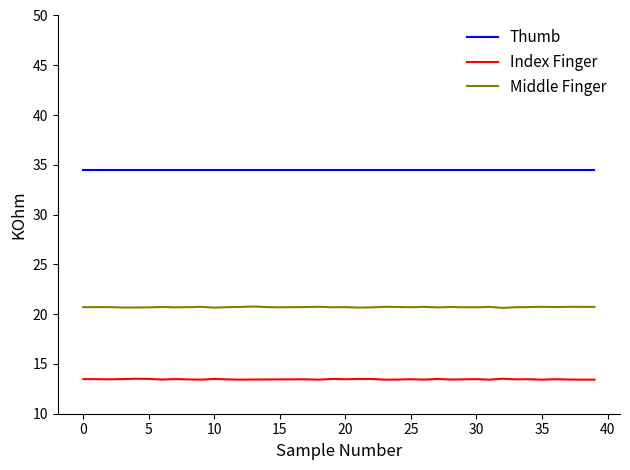

True or false: Index Finger and Thumb intersect in this chart.

False